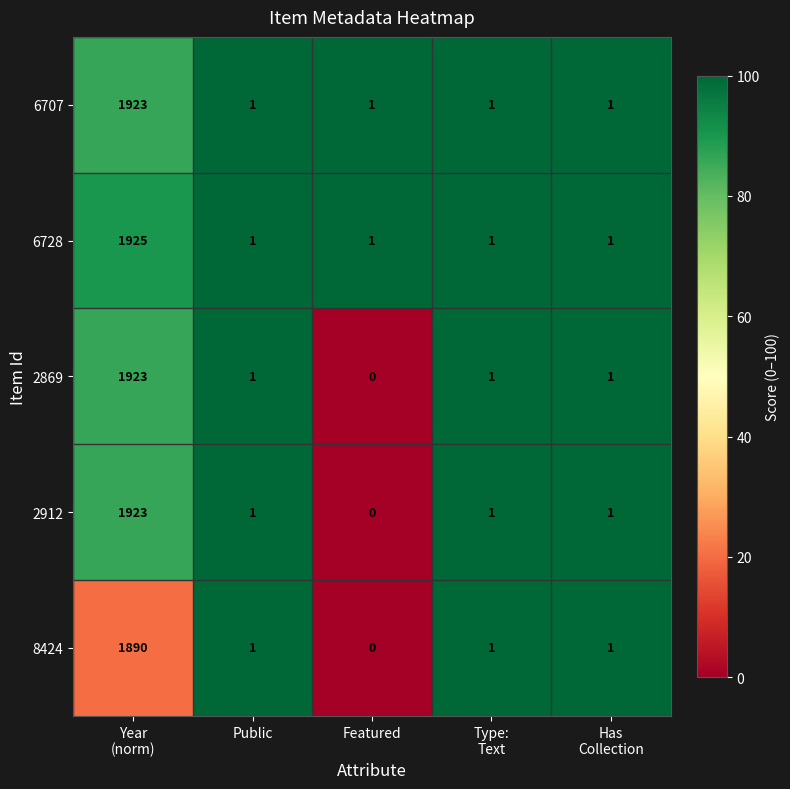

What is the sum of all 6728 values?

1929